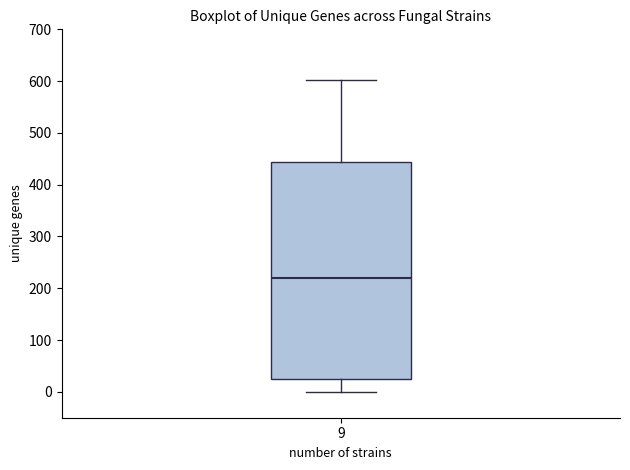

Transcribe this box plot: give where the median line is, the range the box spans, and where the two whiskers end, as read against the y-axis. The values are not printed on the chart, so give them approximately, as read against the axis.

median 220, box 20 to 440, whiskers 0 to 600